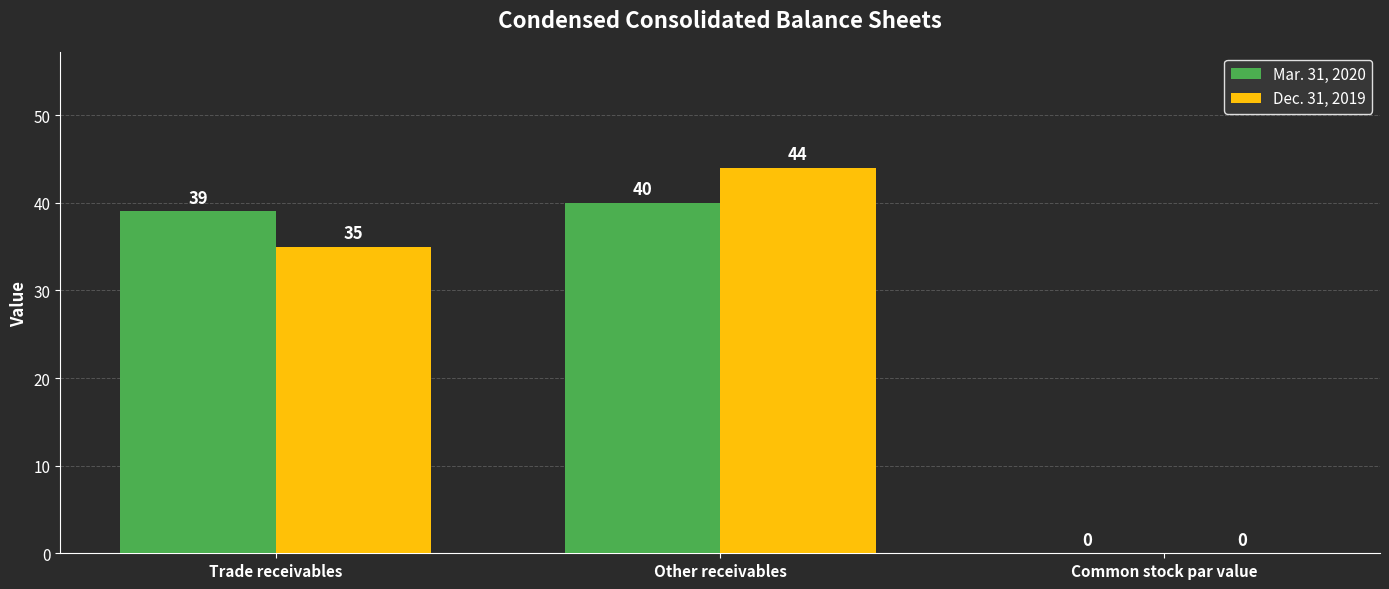

Reading left to right, extract all data points from this chart.

Mar. 31, 2020: Trade receivables=39	Other receivables=40	Common stock par value=0
Dec. 31, 2019: Trade receivables=35	Other receivables=44	Common stock par value=0